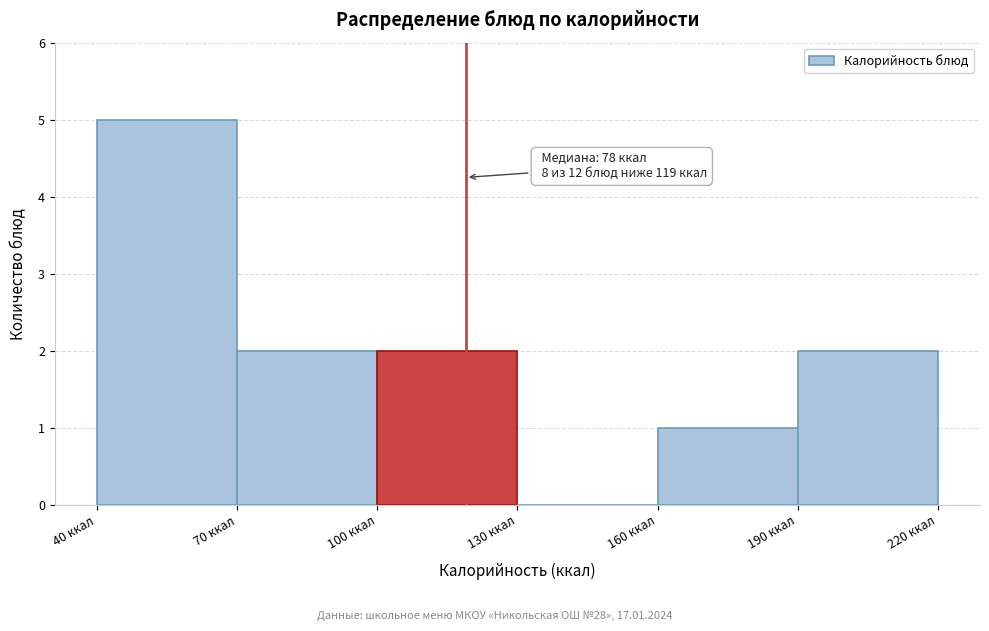

Over which range of the x-axis is the bar tallest?

40 to 70